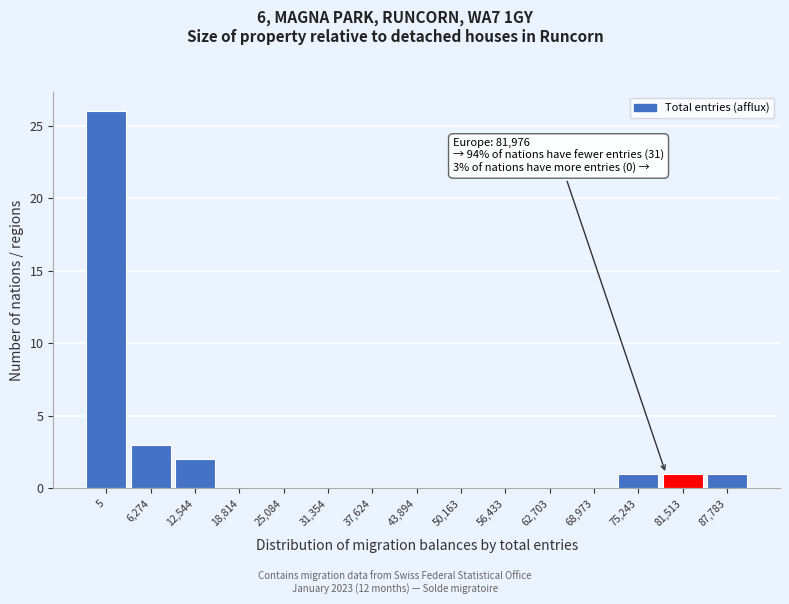

Reading right to left, transcribe all the data shown in this chart.

87,783=1	81,513=1	75,243=1	68,973=0	62,703=0	56,433=0	50,163=0	43,894=0	37,624=0	31,354=0	25,084=0	18,814=0	12,544=2	6,274=3	5=26